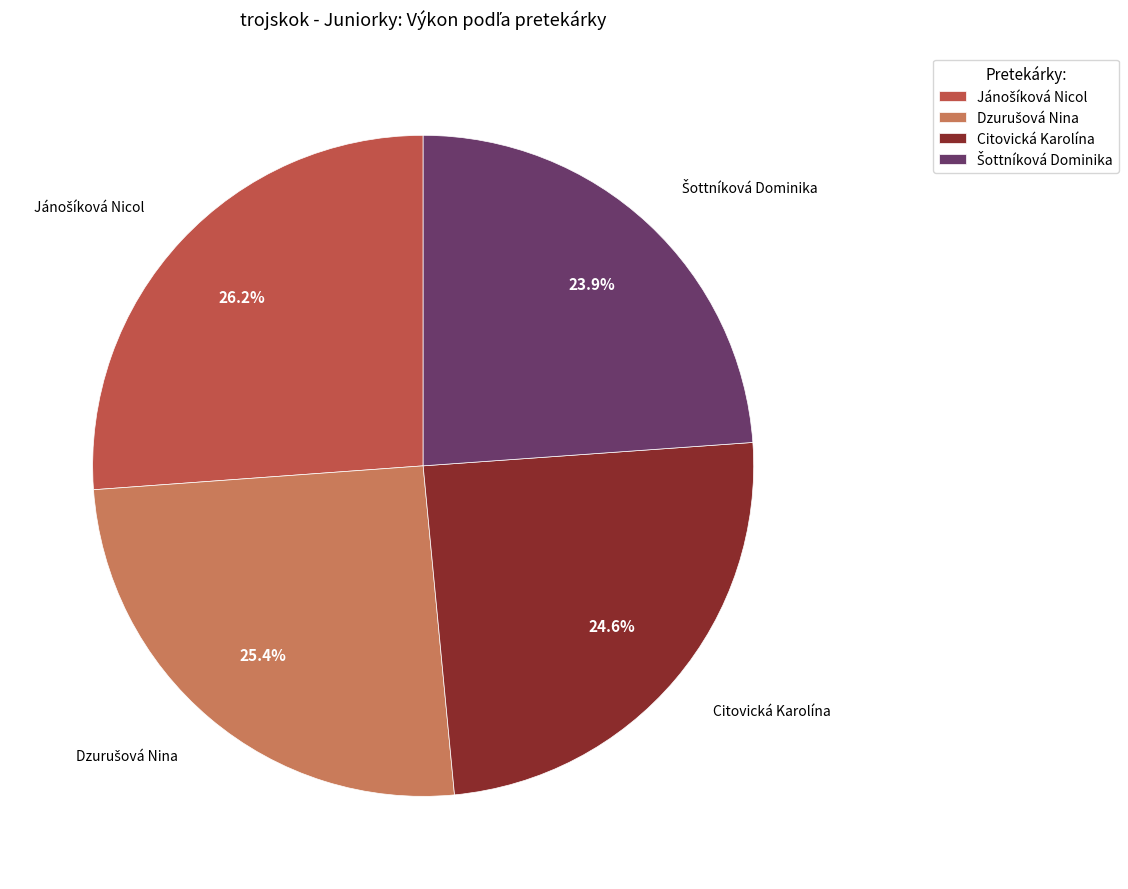

Is there any slice that represents more than half of the pie?

No